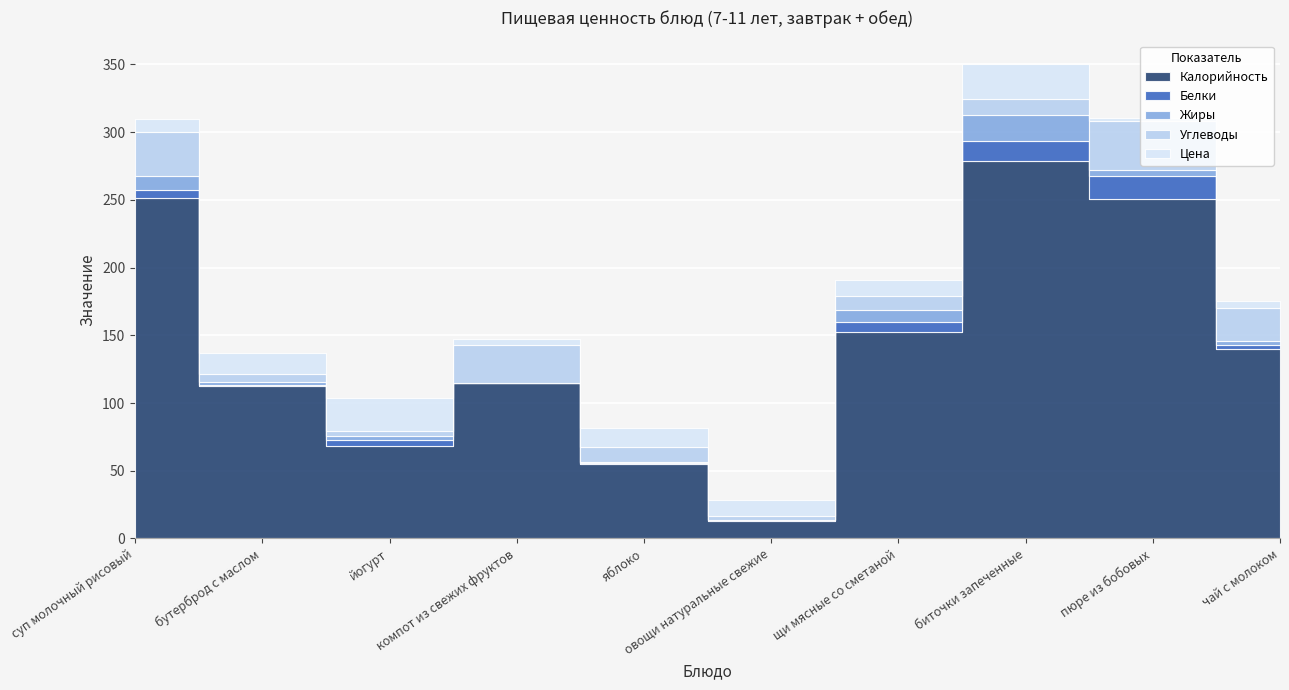

How many data points in Жиры are above 3?

4